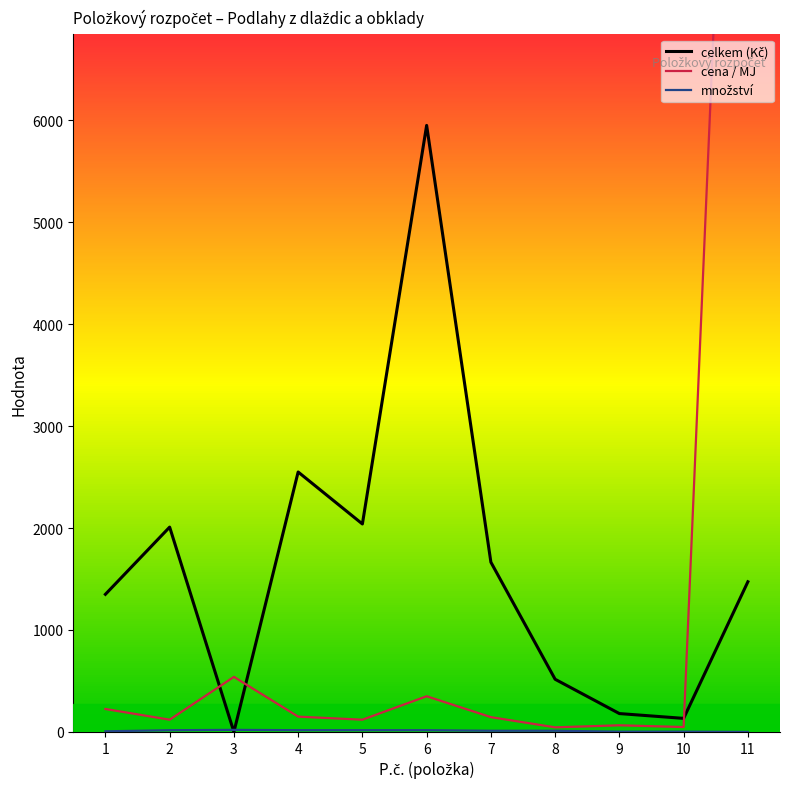

Reading left to right, list all the values displayed in this chart.

celkem (Kč): 1350.0	2009.2	0.0	2550.0	2040.0	5950.0	1665.1	516.6	180.1	133.0	1473.1
cena / MJ: 225.0	120.0	540.0	150.0	120.0	350.0	145.0	45.0	65.0	48.0	14731.0
množství: 6.0	16.7	20.1	17.0	17.0	17.0	11.5	11.5	2.8	2.8	0.1